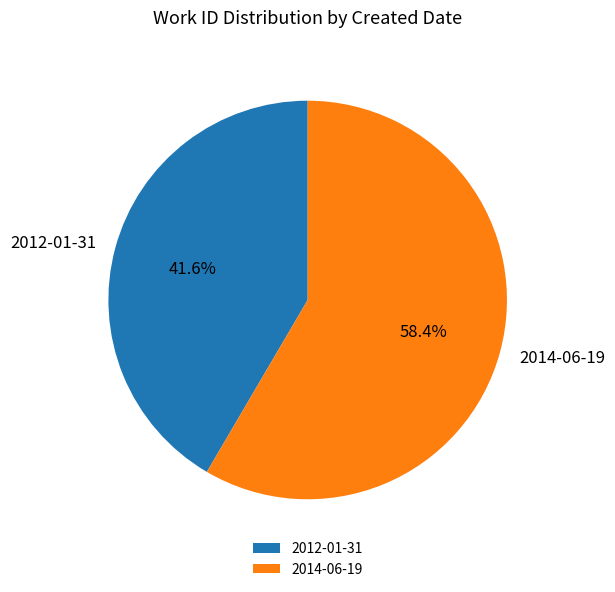

Approximately how many times larger is the value at 2014-06-19 compared to 2012-01-31?

1.4